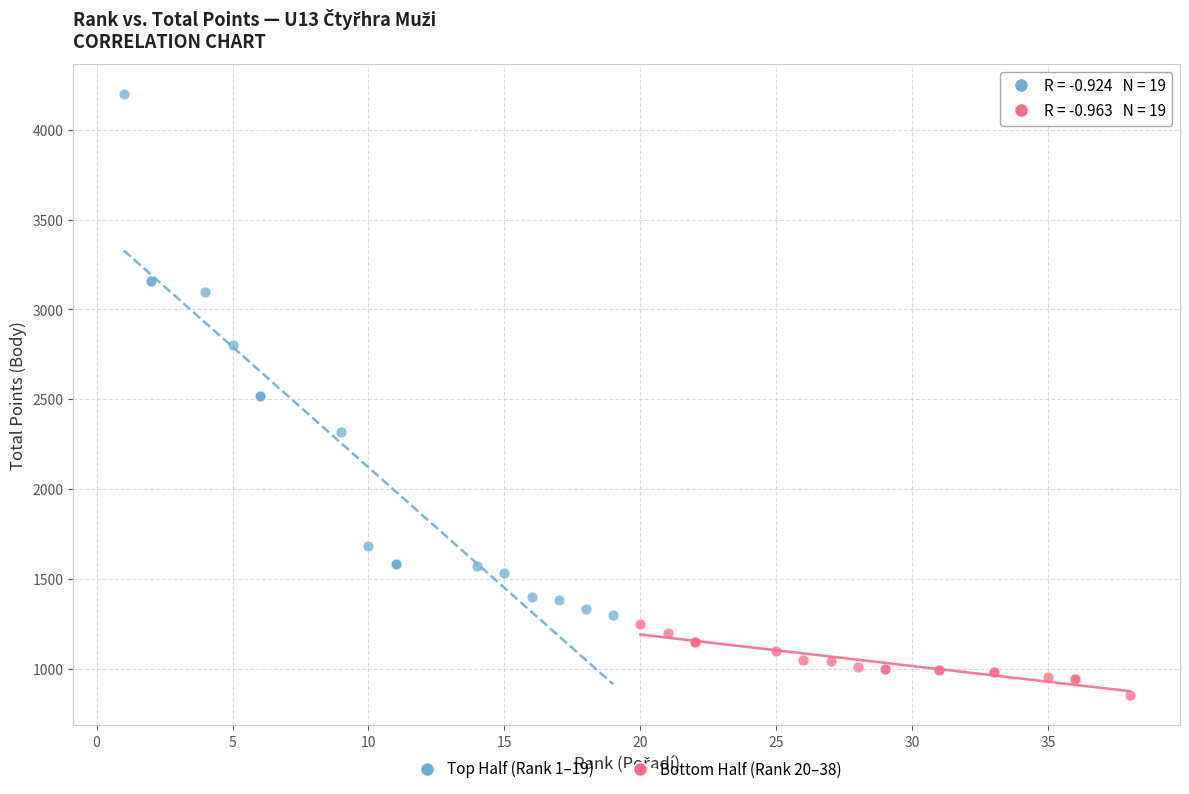

Which series has the largest Y range (max minus min)?

Top Half (Rank 1–19)